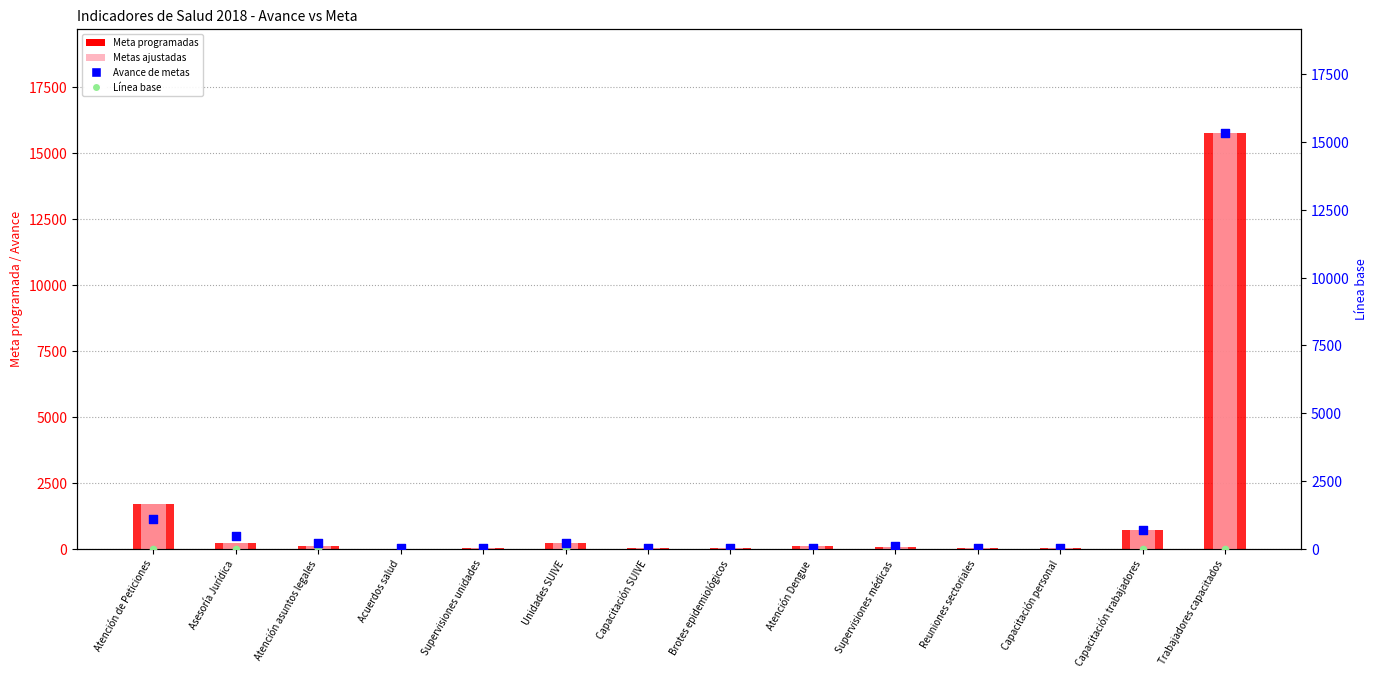

Which series reaches the maximum Y coordinate?

Meta programadas